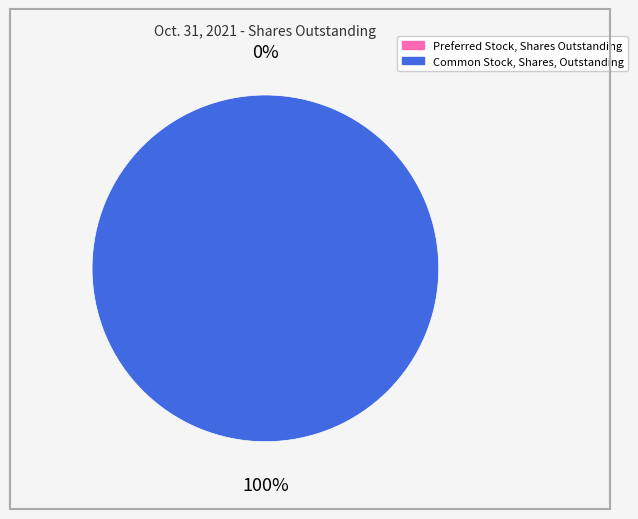

Is the sum of Common Stock, Shares, Outstanding and Preferred Stock, Shares Outstanding greater than half?

Yes